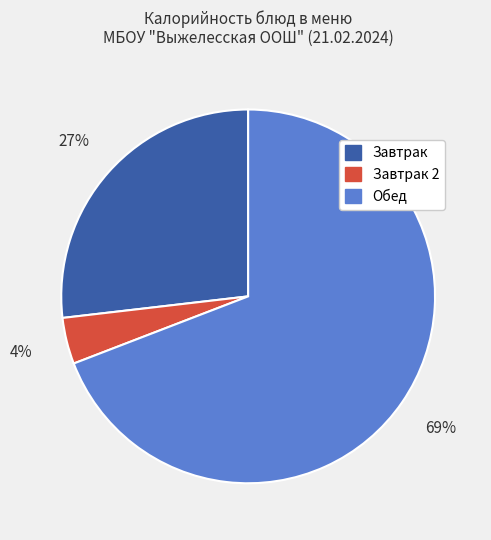

To the nearest percent, what is the difference between the largest and smallest slice percentages?

65%